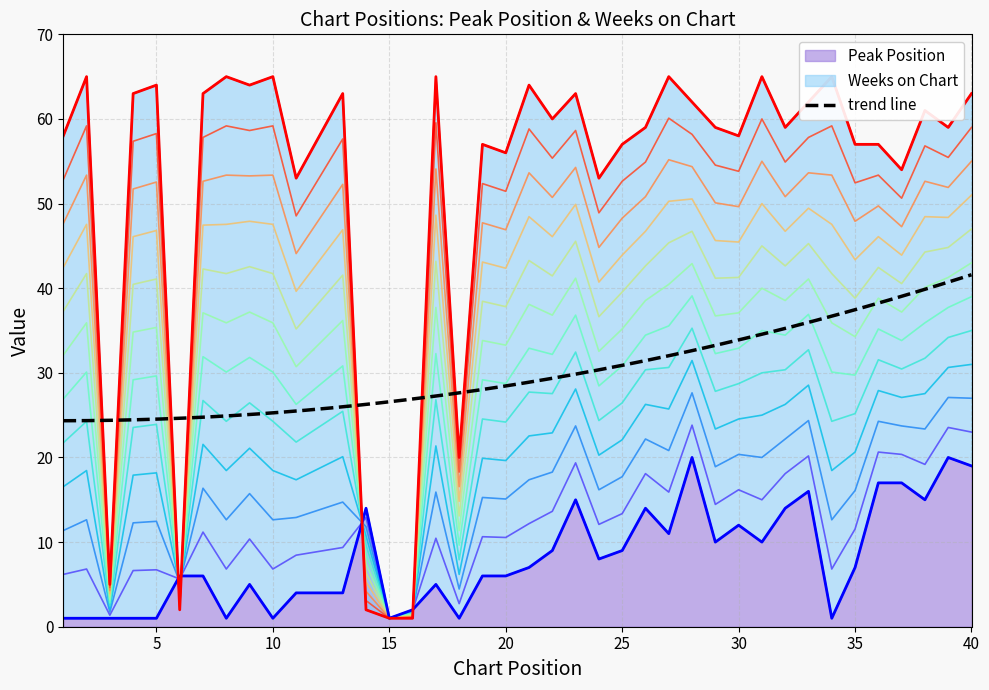

Where is the first local minimum for Peak Position?

8